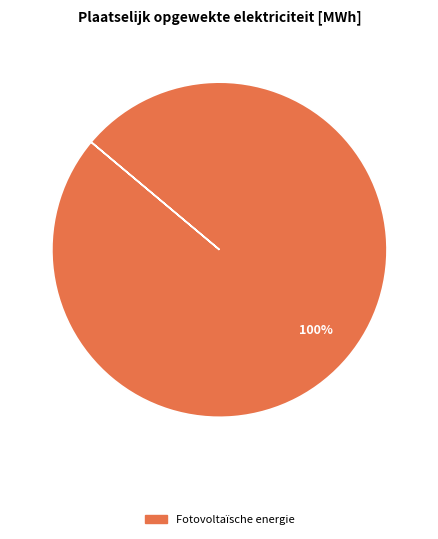

Does any single category account for the majority?

Yes